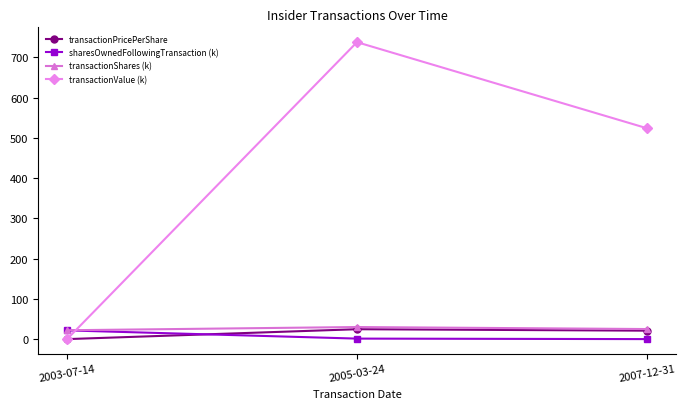

What is the total value across all series at 2007-12-31?

569.8